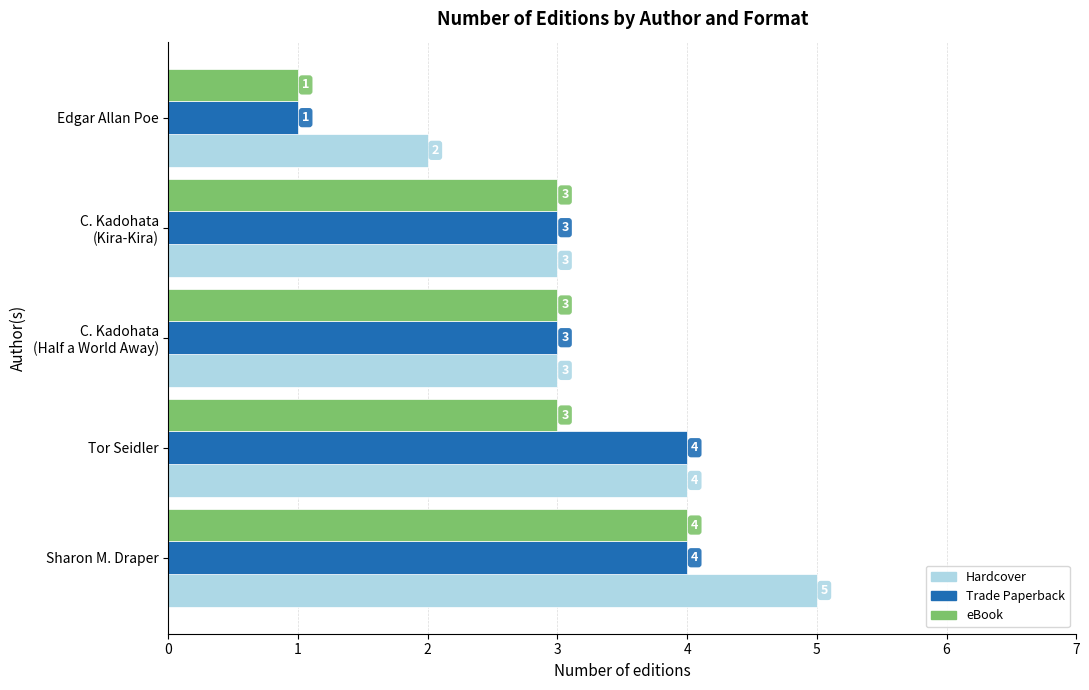

What is the difference between the maximum and minimum values in the Trade Paperback series?

3